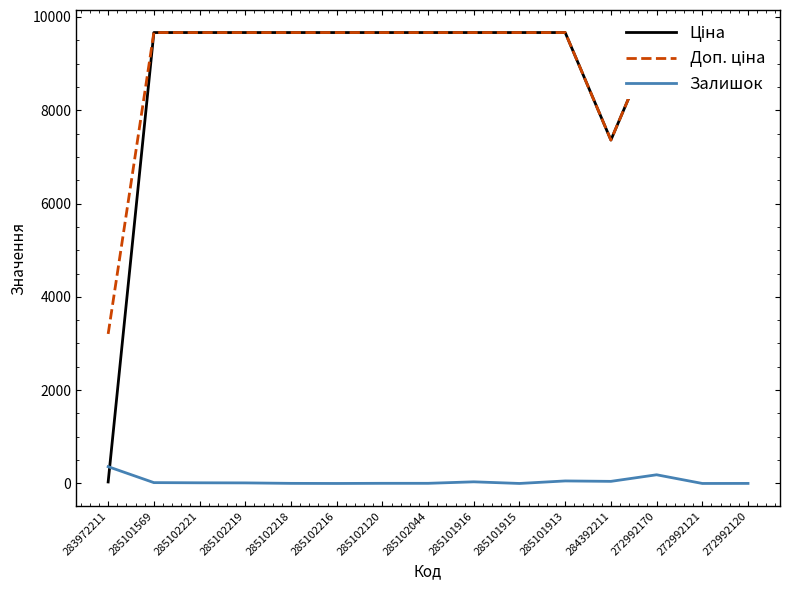

The value of Доп. ціна at 285102216 is 5806.1. True or false?

False